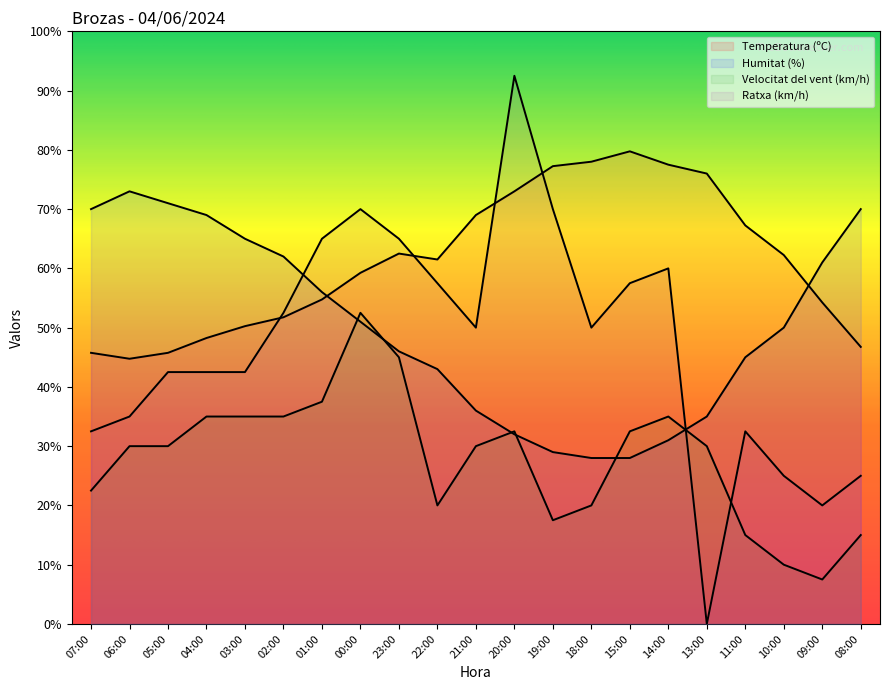

Where is the first local maximum for Temperatura (ºC)?

23:00